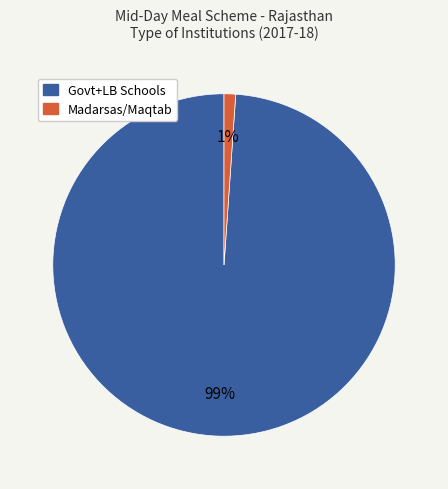

Combined, do Govt+LB Schools and Madarsas/Maqtab account for over 50%?

Yes